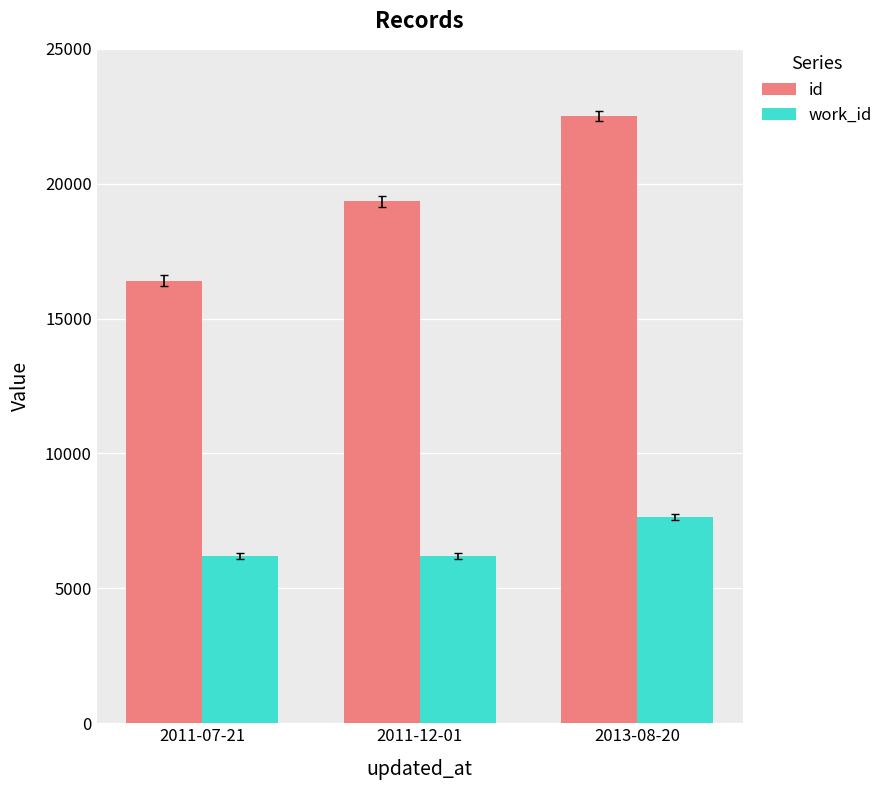

What are all the series names shown in the legend?

id, work_id